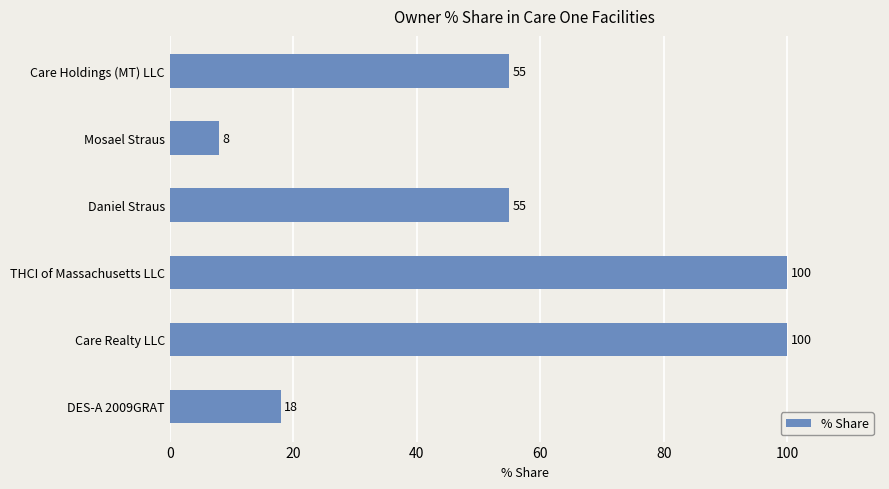

What is the maximum value shown in the chart?

100